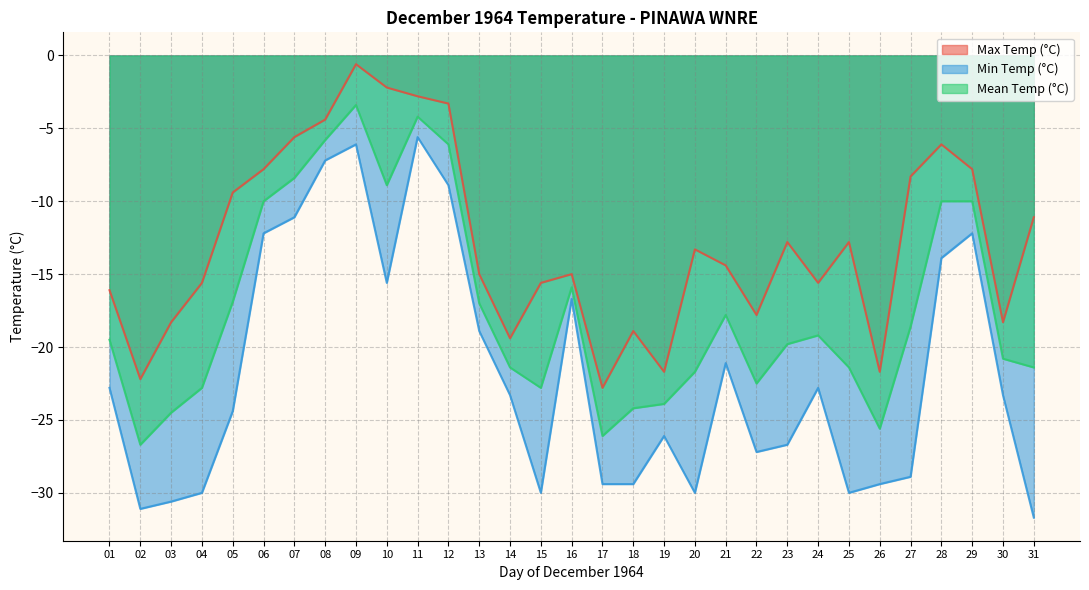

Which series has the largest range (max minus min)?

Min Temp (°C)